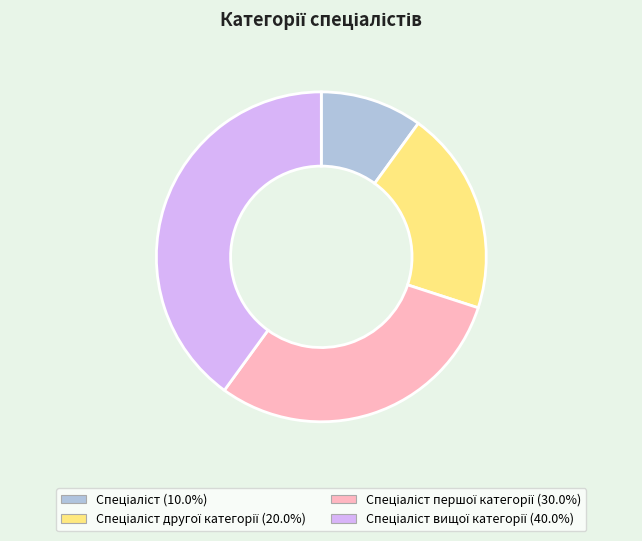

Is there any slice that represents more than half of the pie?

No